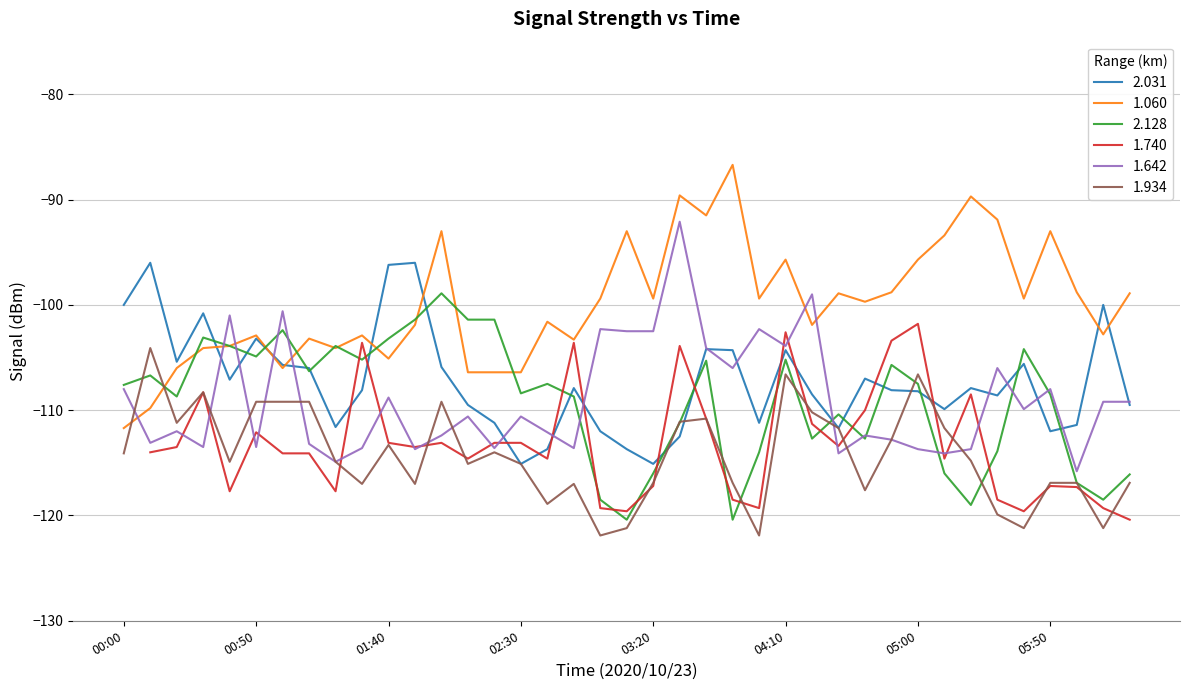

What is the highest value of the 1.934 series?

-104.1